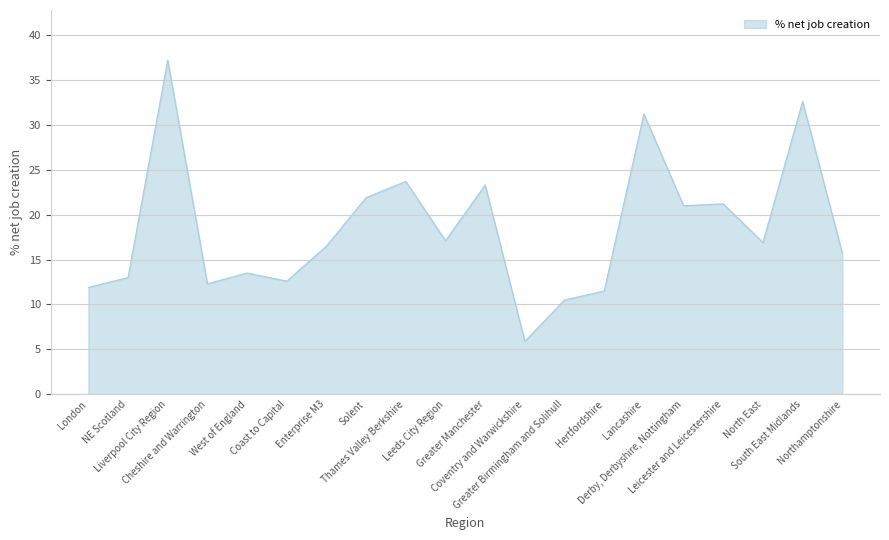

Reading right to left, extract all data points from this chart.

Northamptonshire=15.7	South East Midlands=32.6	North East=16.9	Leicester and Leicestershire=21.2	Derby, Derbyshire, Nottingham=21.0	Lancashire=31.2	Hertfordshire=11.5	Greater Birmingham and Solihull=10.5	Coventry and Warwickshire=5.9	Greater Manchester=23.3	Leeds City Region=17.1	Thames Valley Berkshire=23.7	Solent=21.9	Enterprise M3=16.5	Coast to Capital=12.6	West of England=13.5	Cheshire and Warrington=12.3	Liverpool City Region=37.2	NE Scotland=13.0	London=11.9